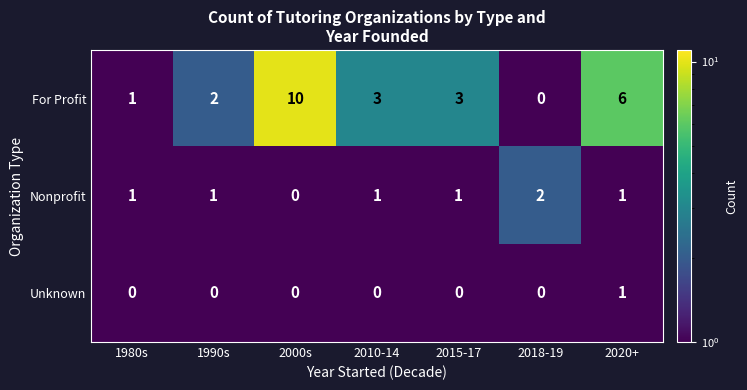

Which series has the largest range (max minus min)?

For Profit